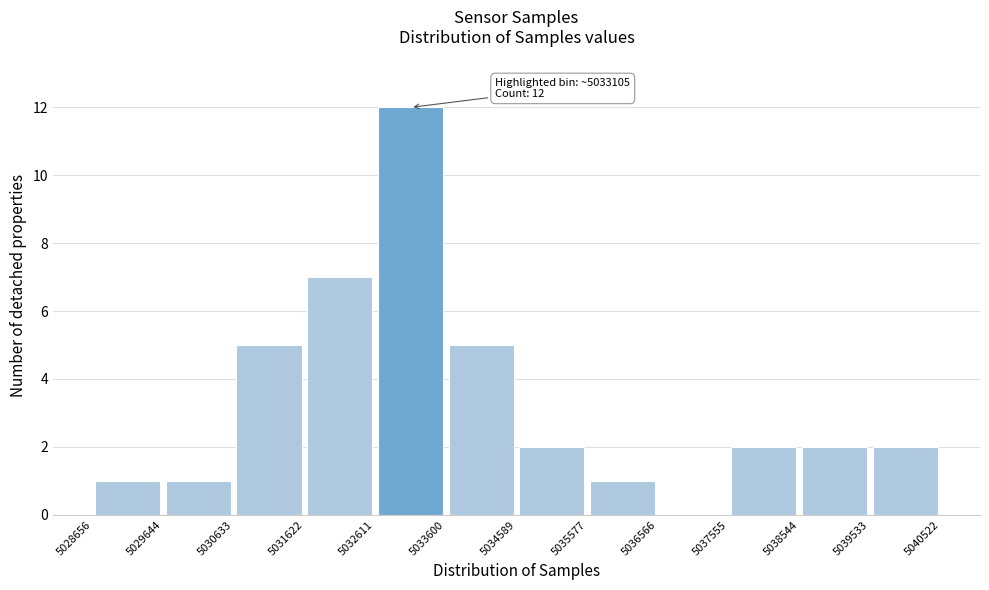

Over which range of the x-axis is the bar tallest?

5032611 to 5033600